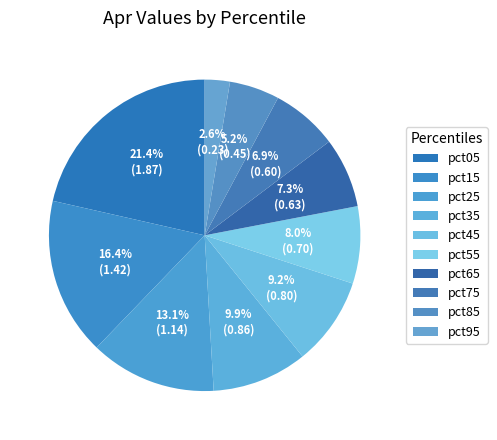

How many segments does this pie chart have?

10